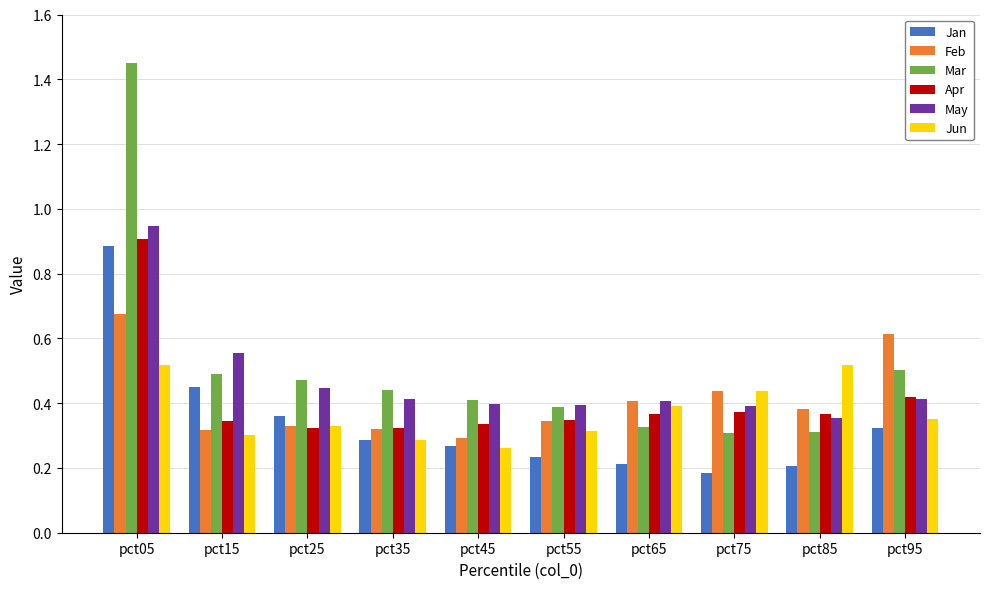

What are all the series names shown in the legend?

Jan, Feb, Mar, Apr, May, Jun